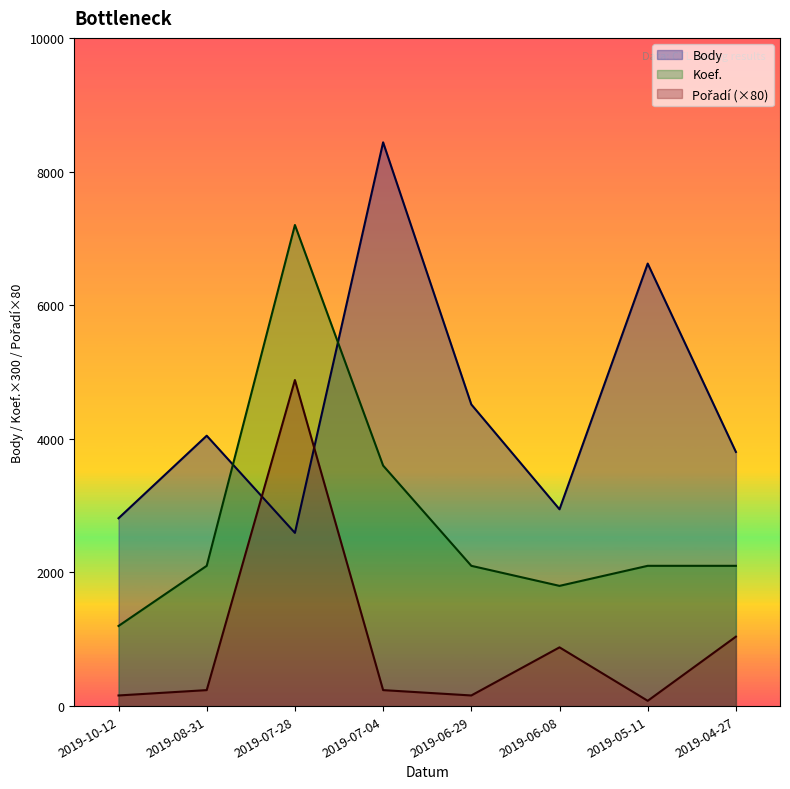

What are all the series names shown in the legend?

Body, Koef., Pořadí